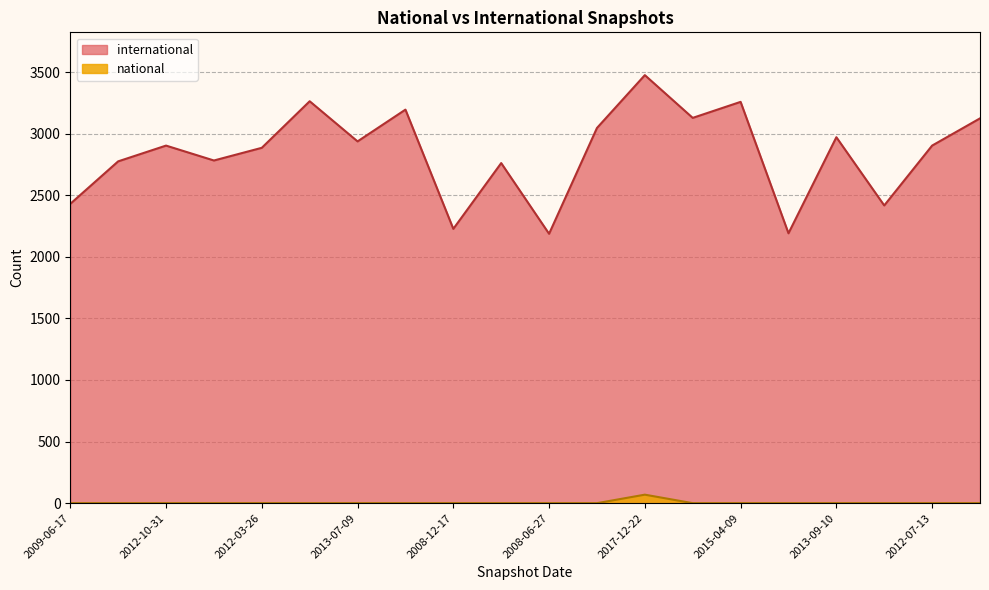

Rank the series at 2008-06-27 from lowest to highest value.

national, international